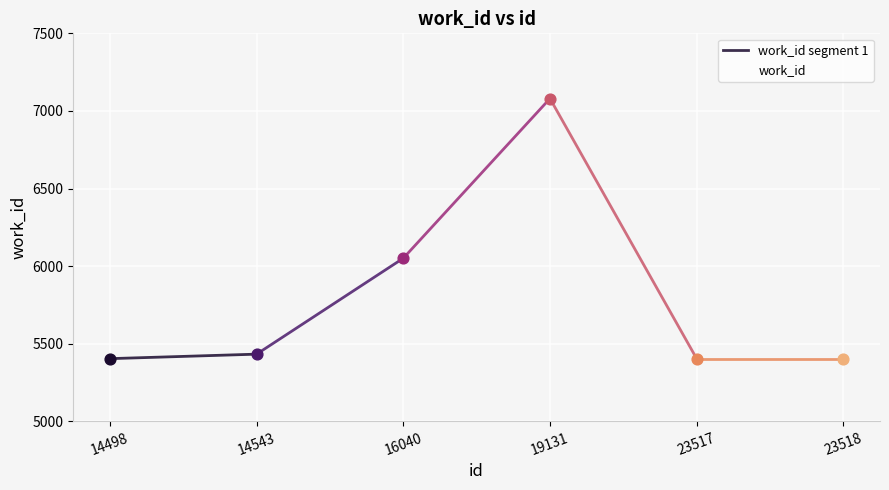

What is the change in value from 14543 to 23517?

-29